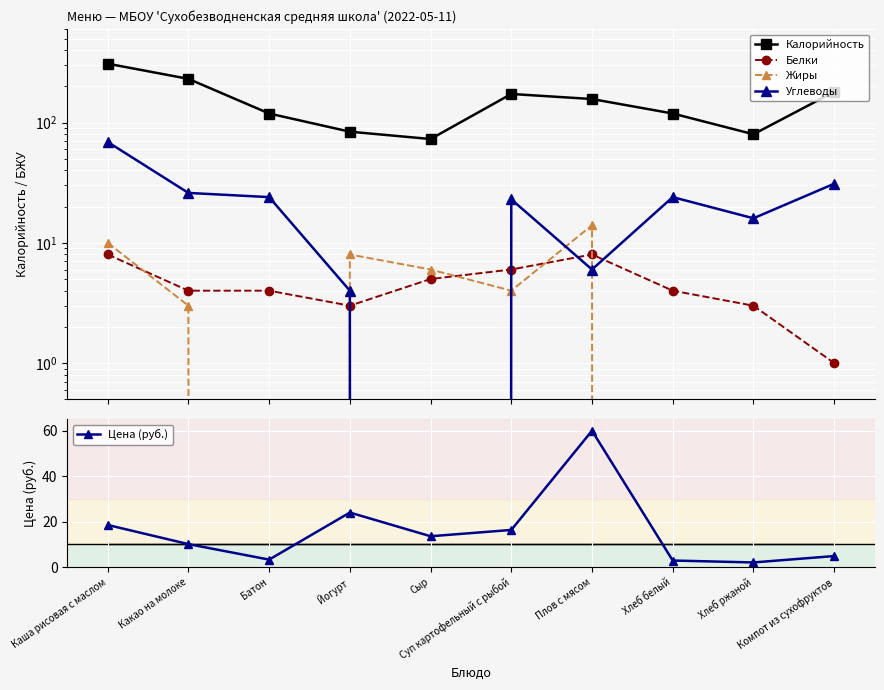

How many values in the Калорийность series exceed 157?

4